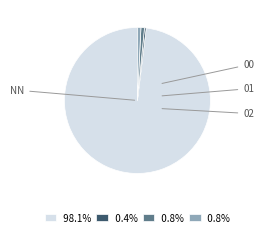

Is there any slice that represents more than half of the pie?

Yes